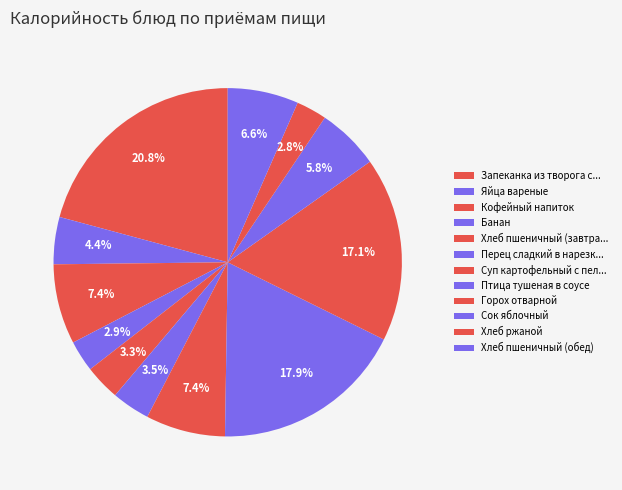

What percentage is NOT represented by Горох отварной?

82.9%